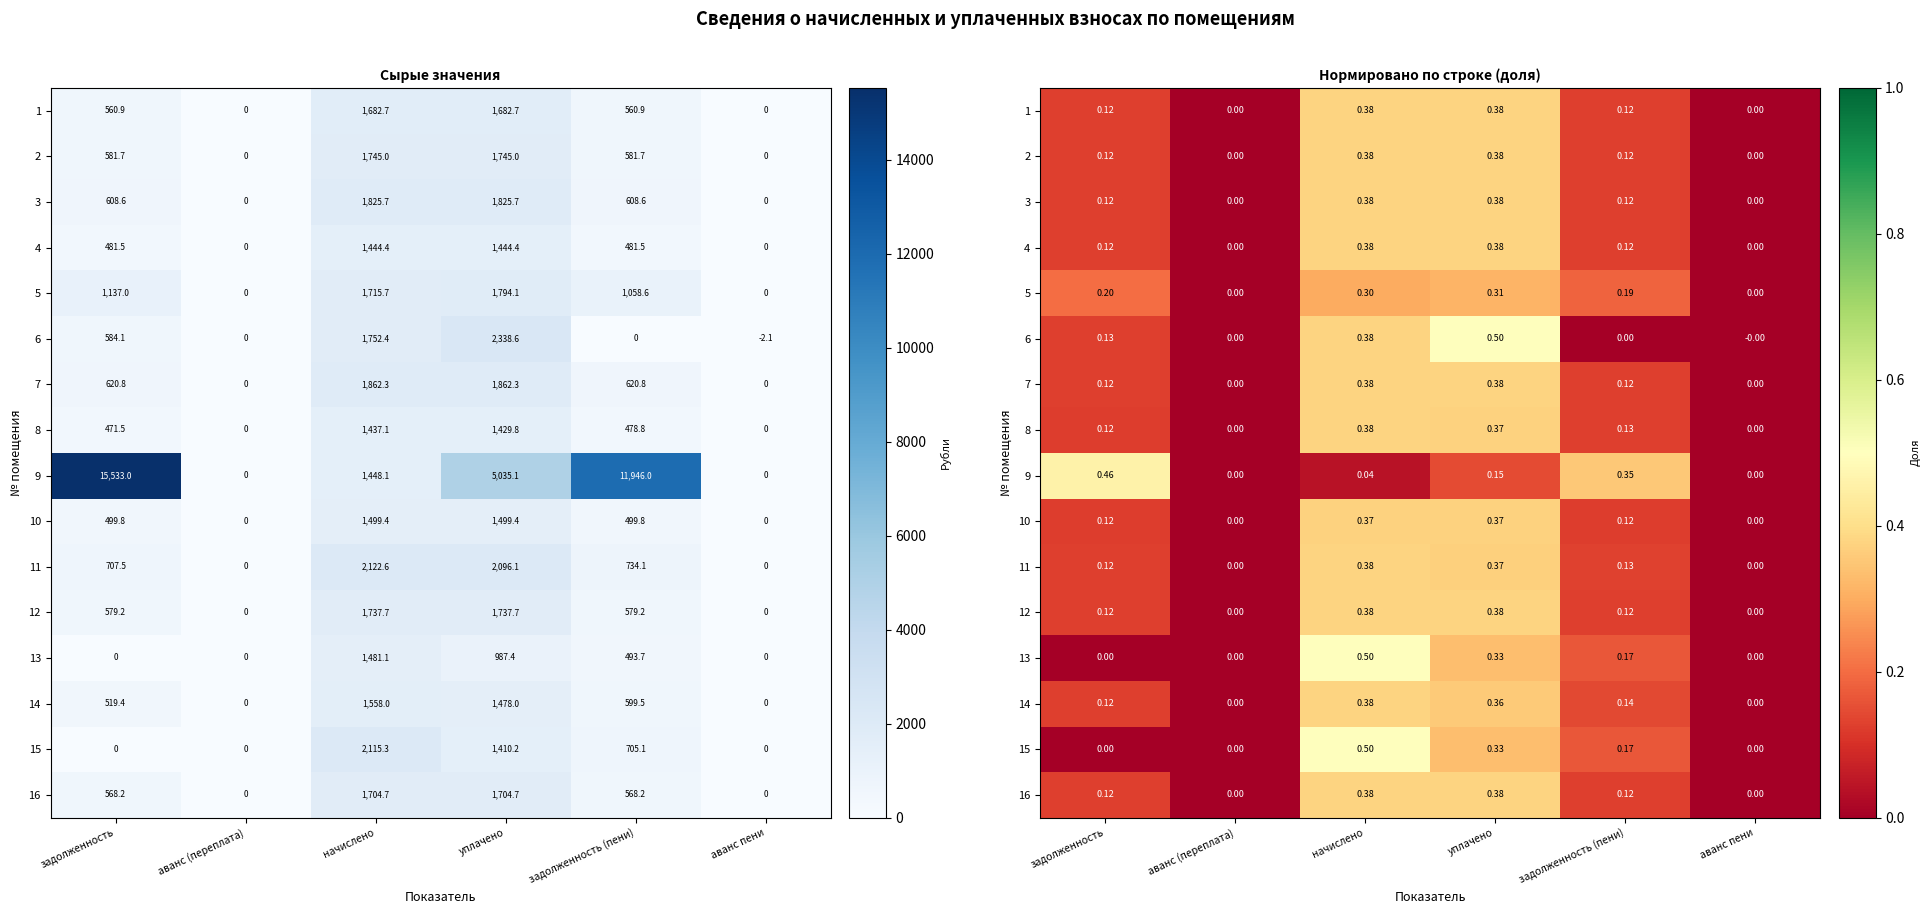

Count the 5 values in the range 0 to 1.

6